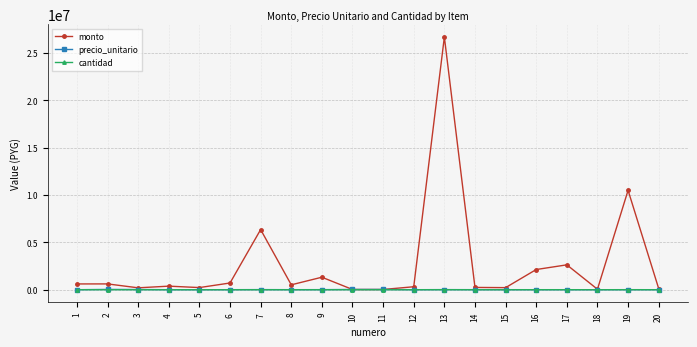

Which series has the largest total across all categories?

monto